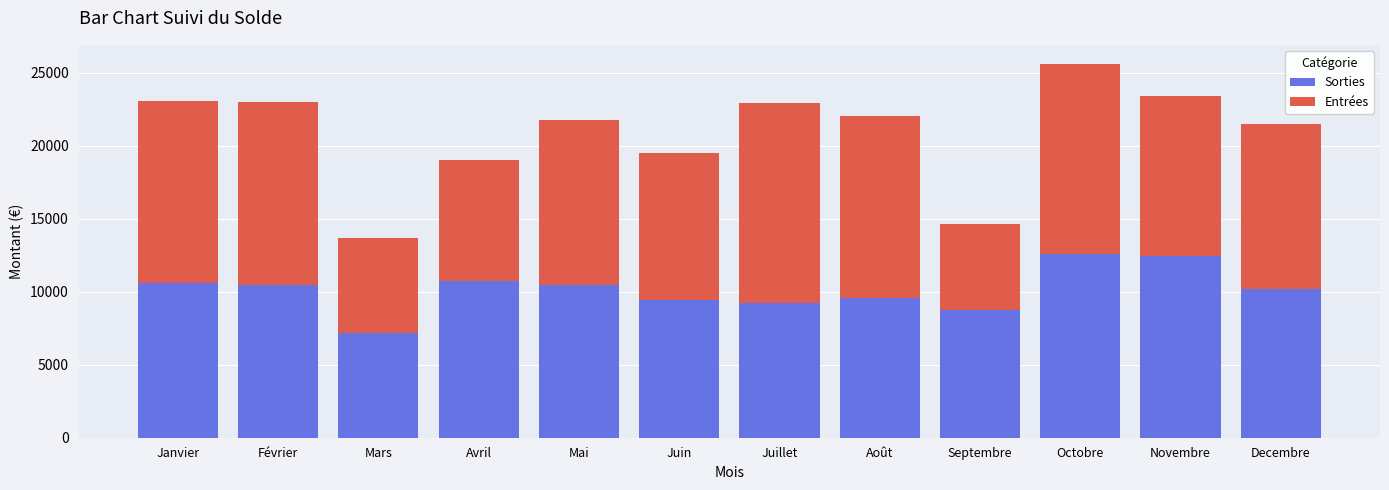

At which category is the sum across all series the highest?

Octobre